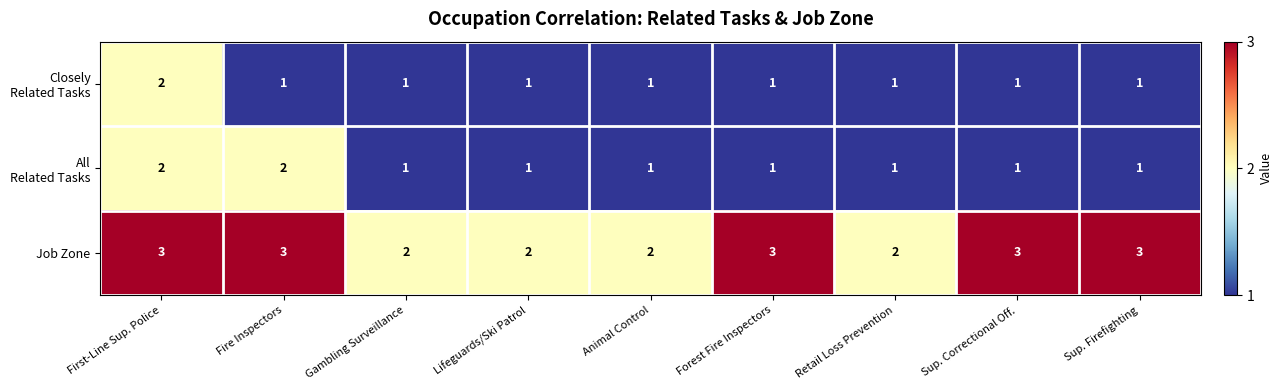

How many series are shown in this chart?

3